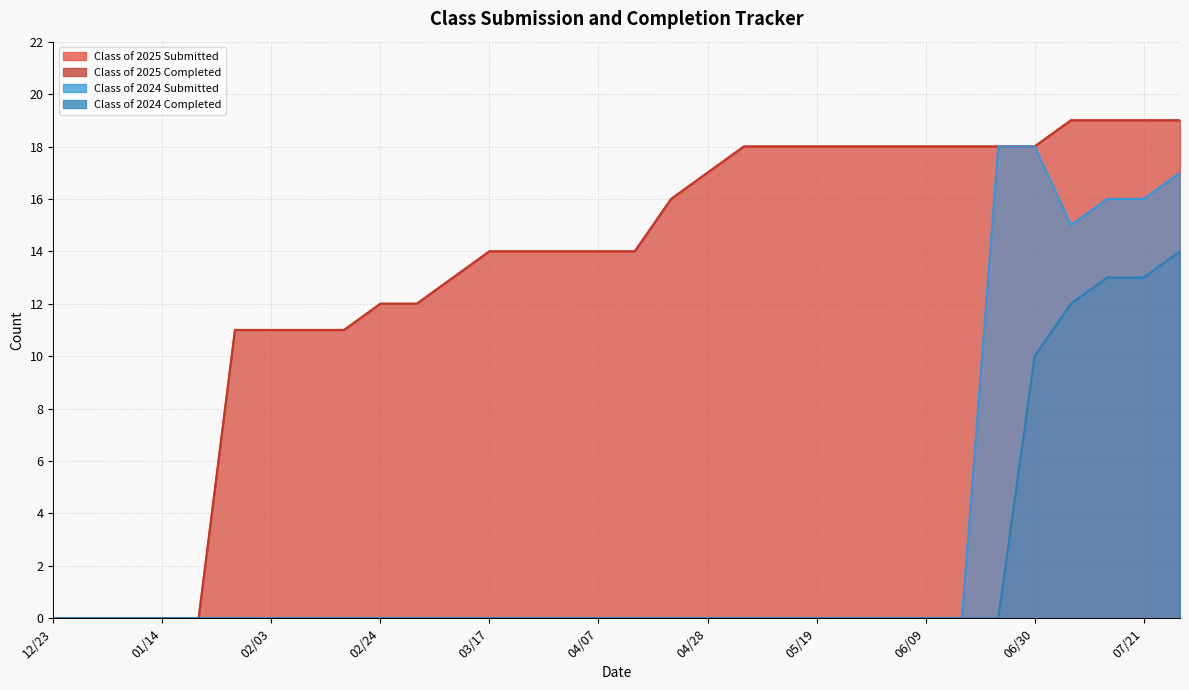

What is the difference between the highest and lowest values at 03/31?

14